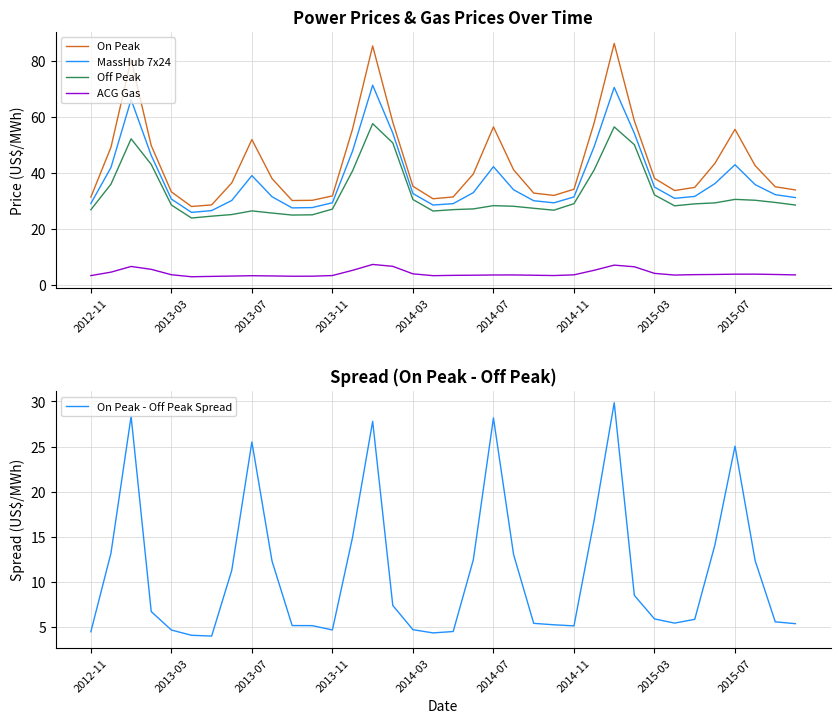

What position from the right is 29?

7